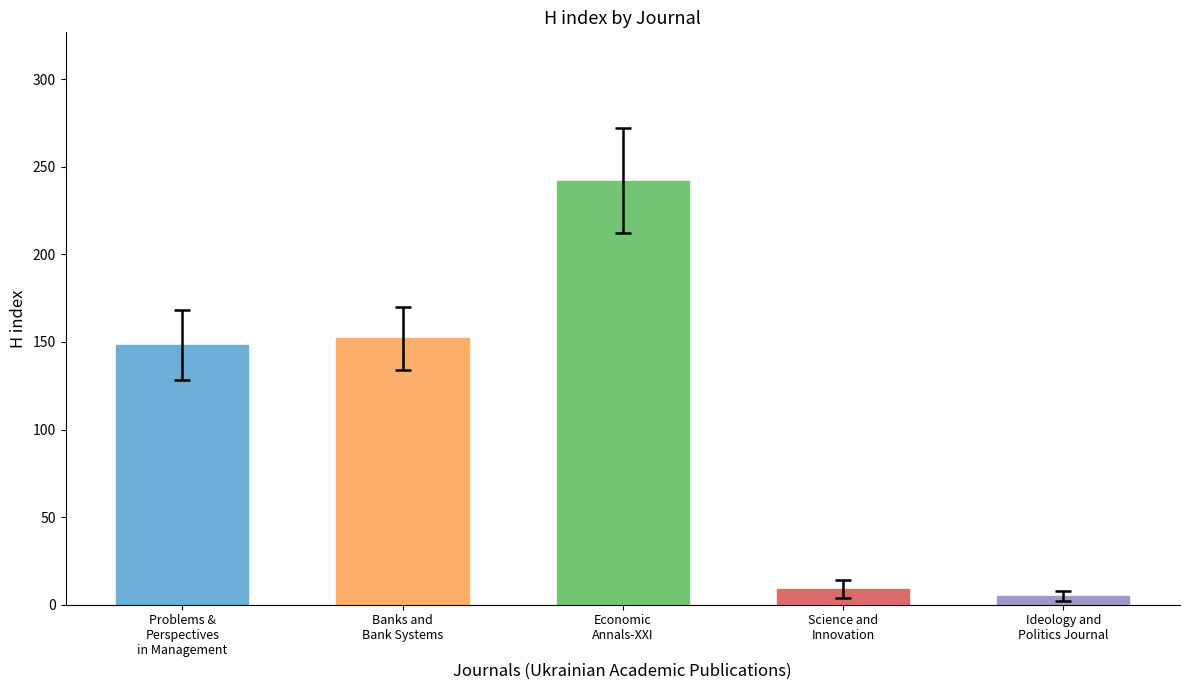

True or false: the data shows 9 at Science and
Innovation.

True